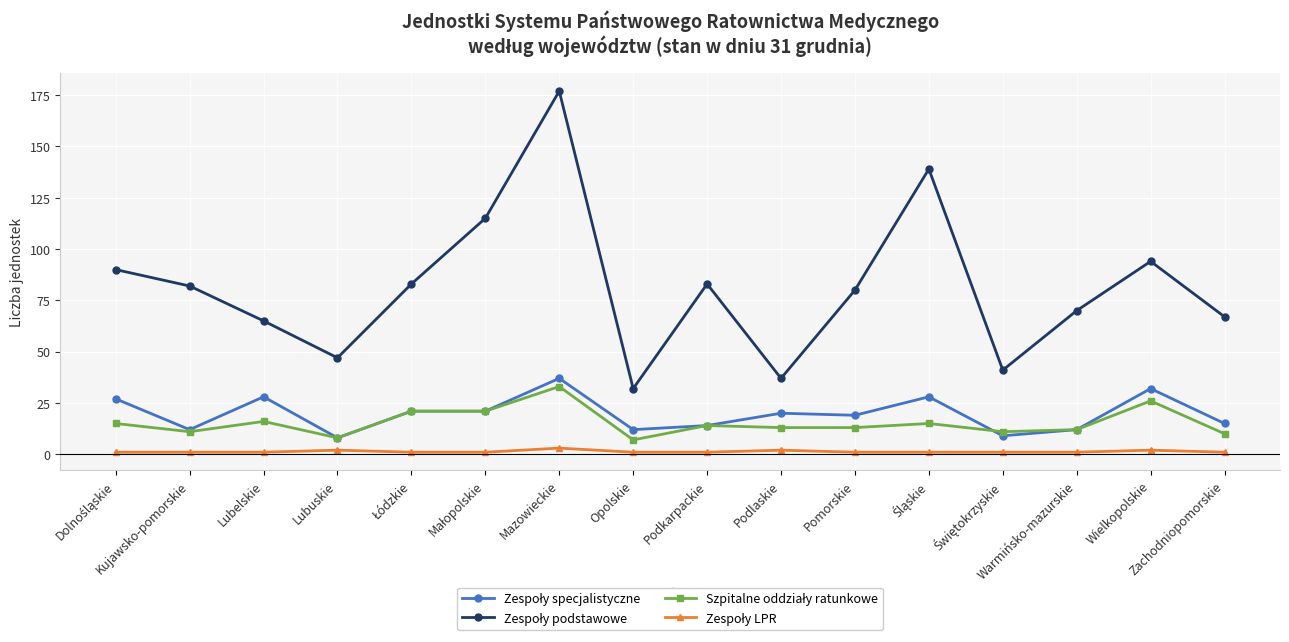

How many lines are shown in the chart?

4